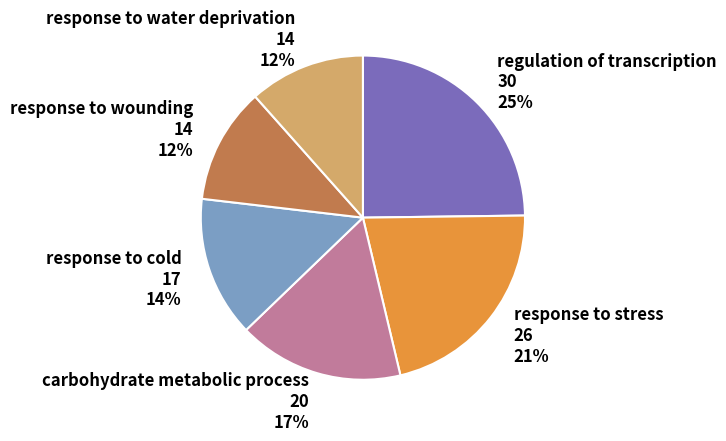

To the nearest percent, what is the average slice percentage?

17%